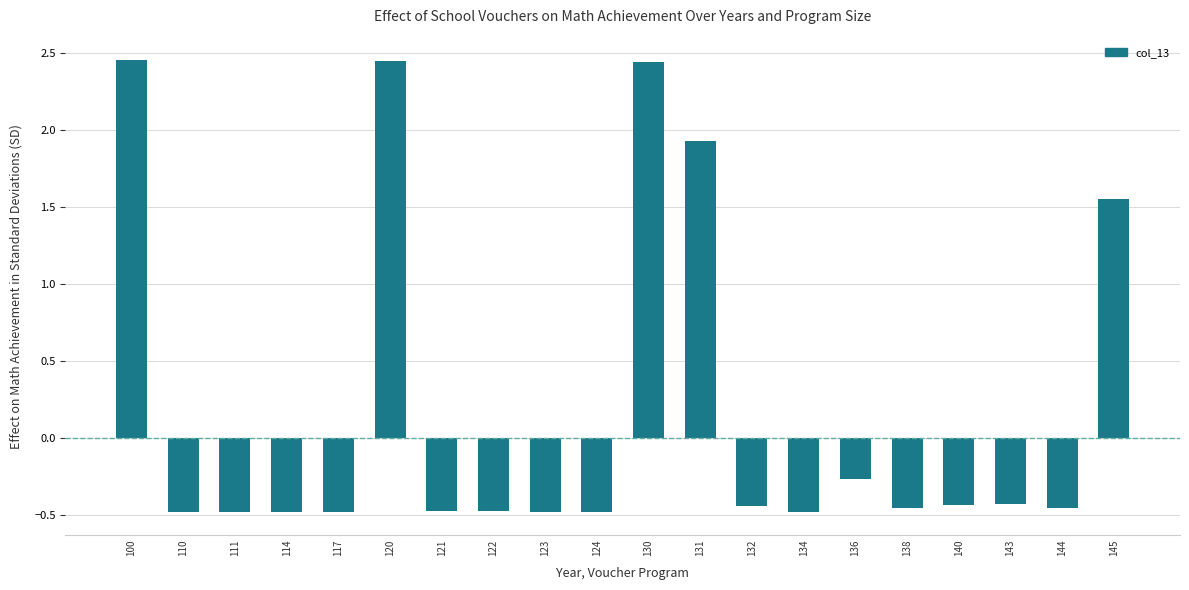

Between 100 and 132, which is larger?

100